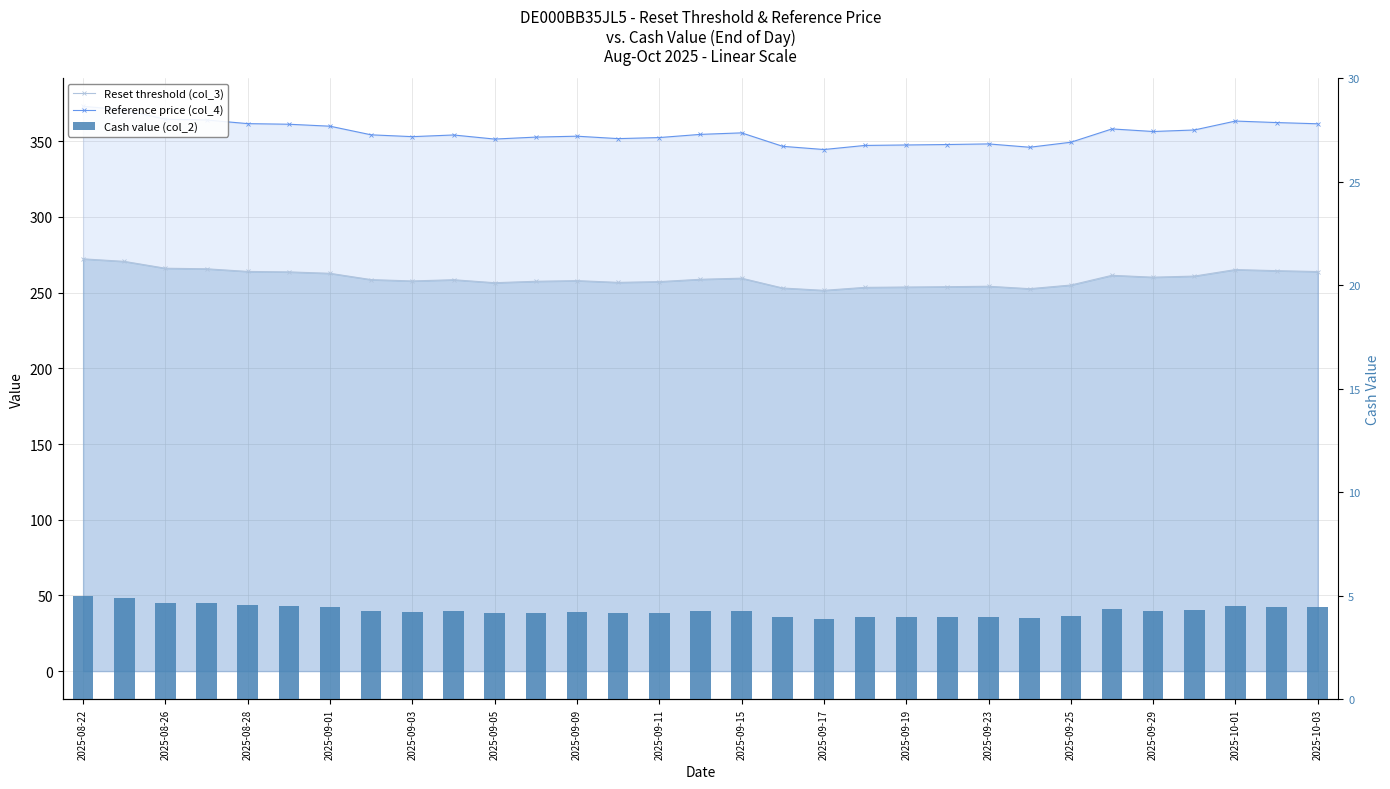

What is the total value across all series at 27?

622.6